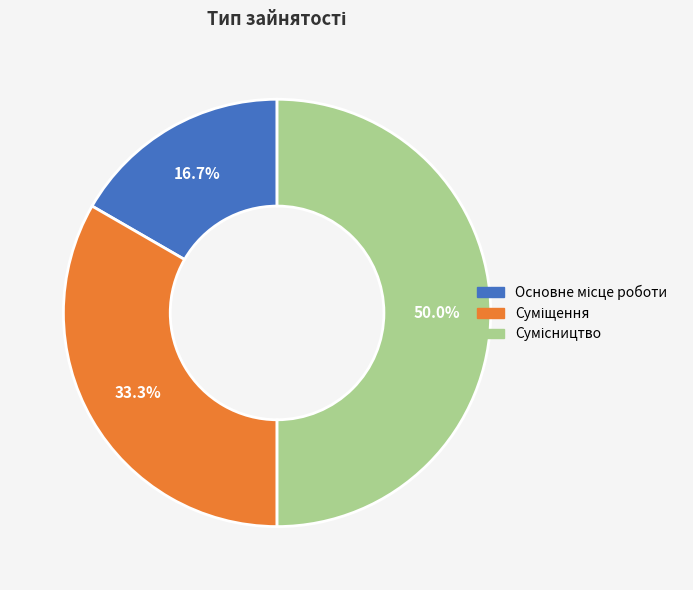

Is there any slice that represents more than half of the pie?

No